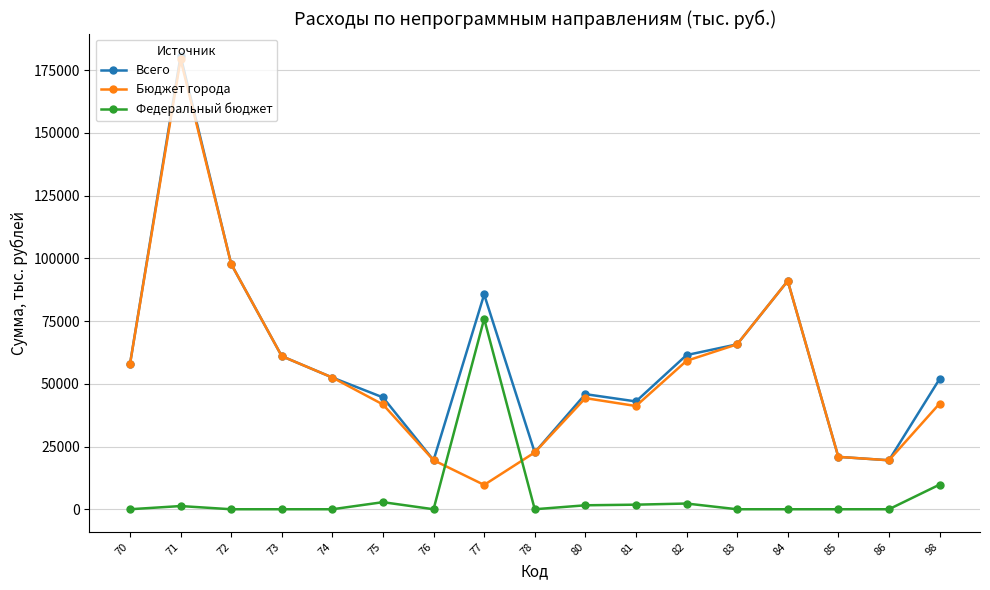

What is the value of the Всего point at the 8th from the left?

85605.9